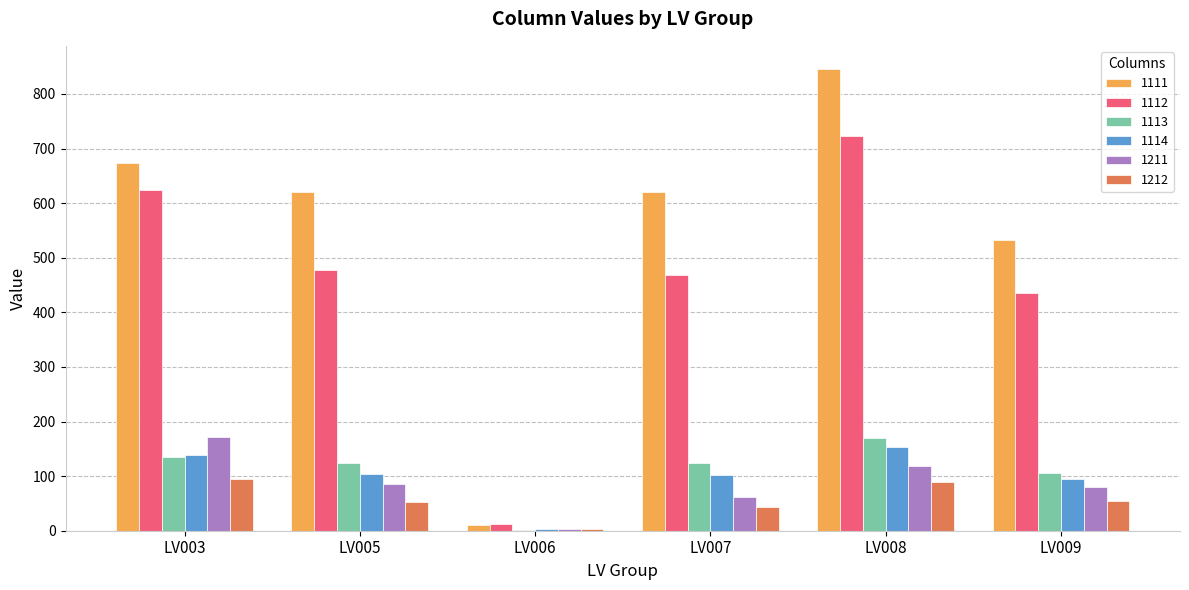

The value of 1113 at LV008 is 295.0. True or false?

False